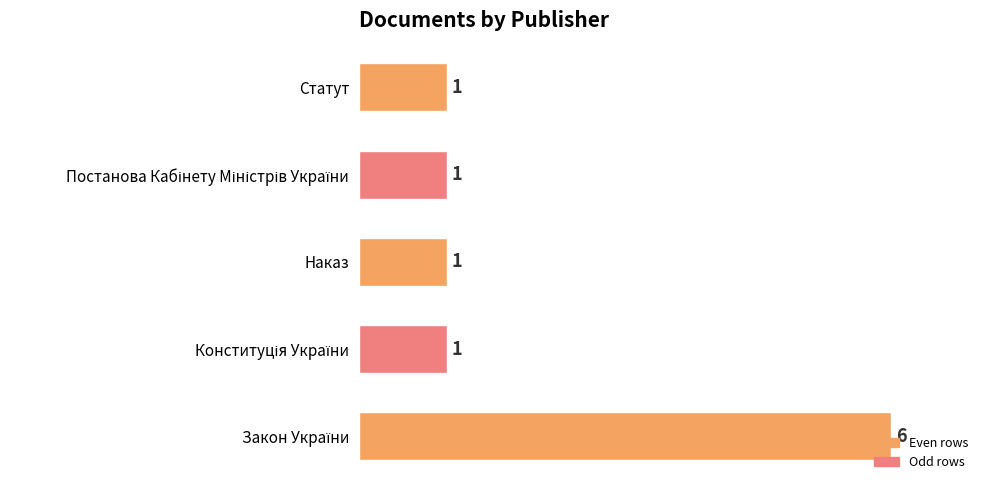

What is the greatest value displayed?

6